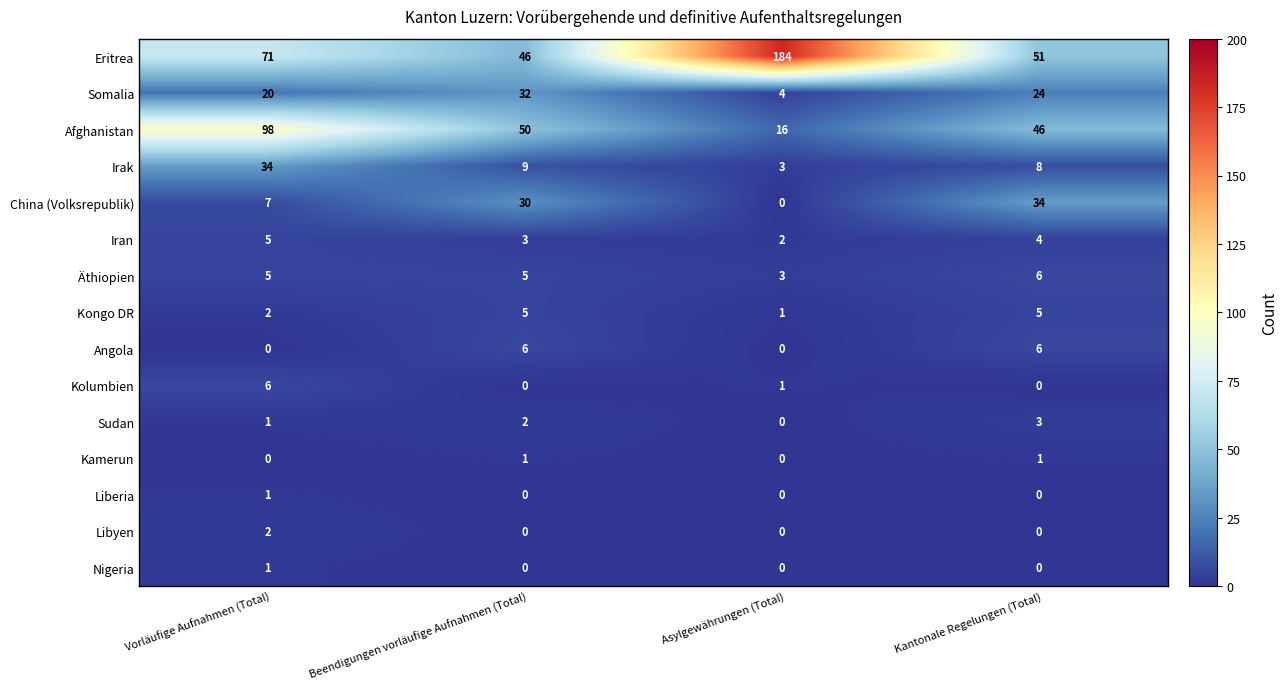

Which series has the largest total across all categories?

Eritrea